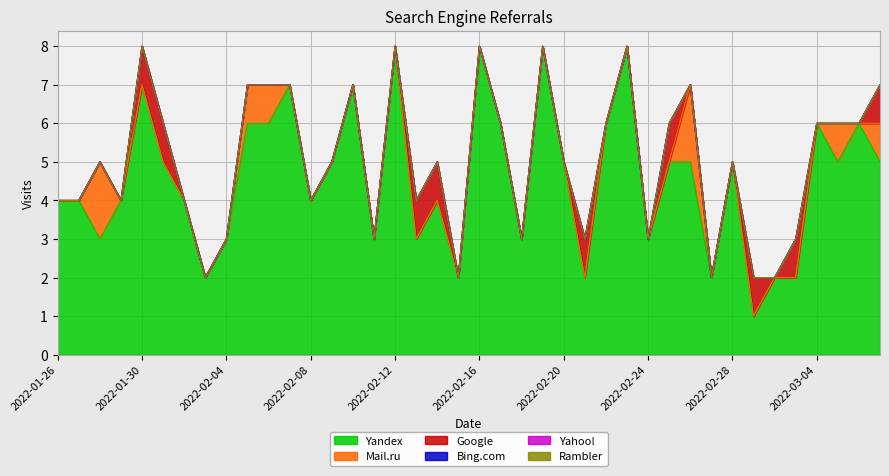

Which series has the largest total across all categories?

Yandex